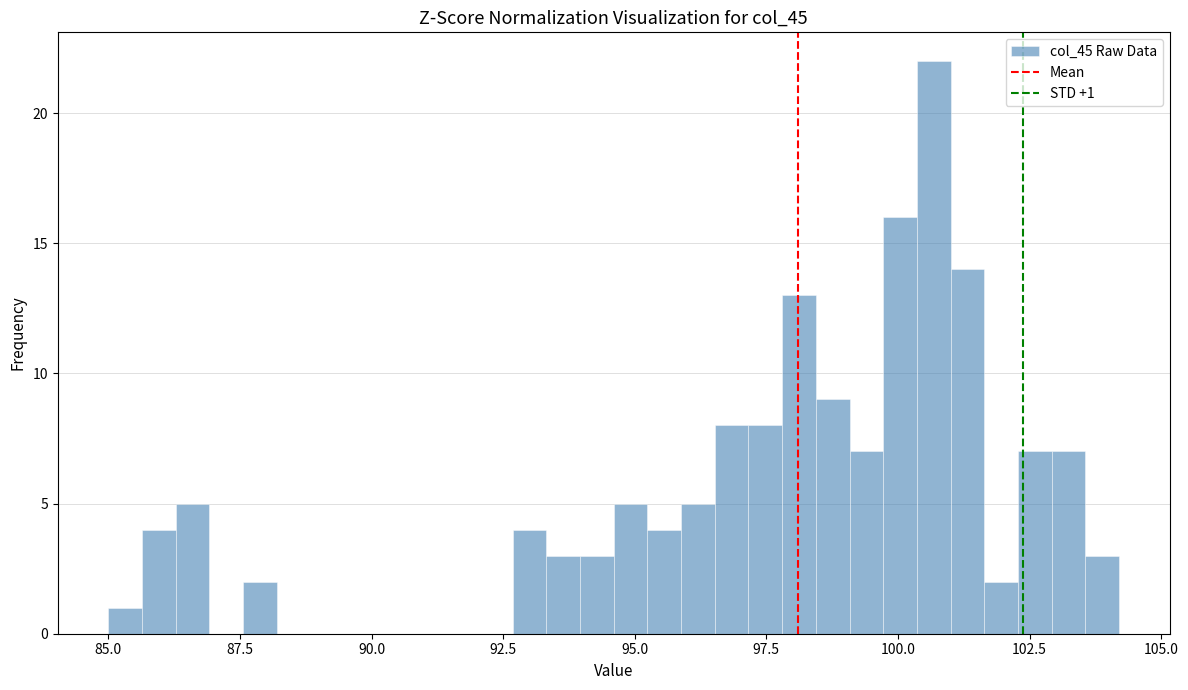

Read against the x-axis, roughly where is the centre of the tallest bar?

100.5